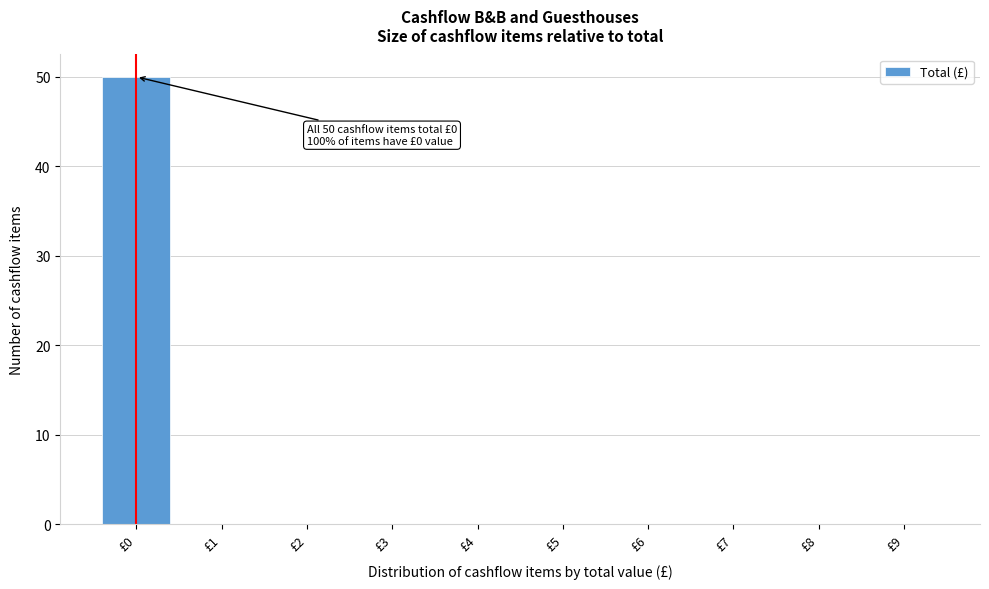

Reading right to left, what are all the values shown in this chart?

£9=0	£8=0	£7=0	£6=0	£5=0	£4=0	£3=0	£2=0	£1=0	£0=50